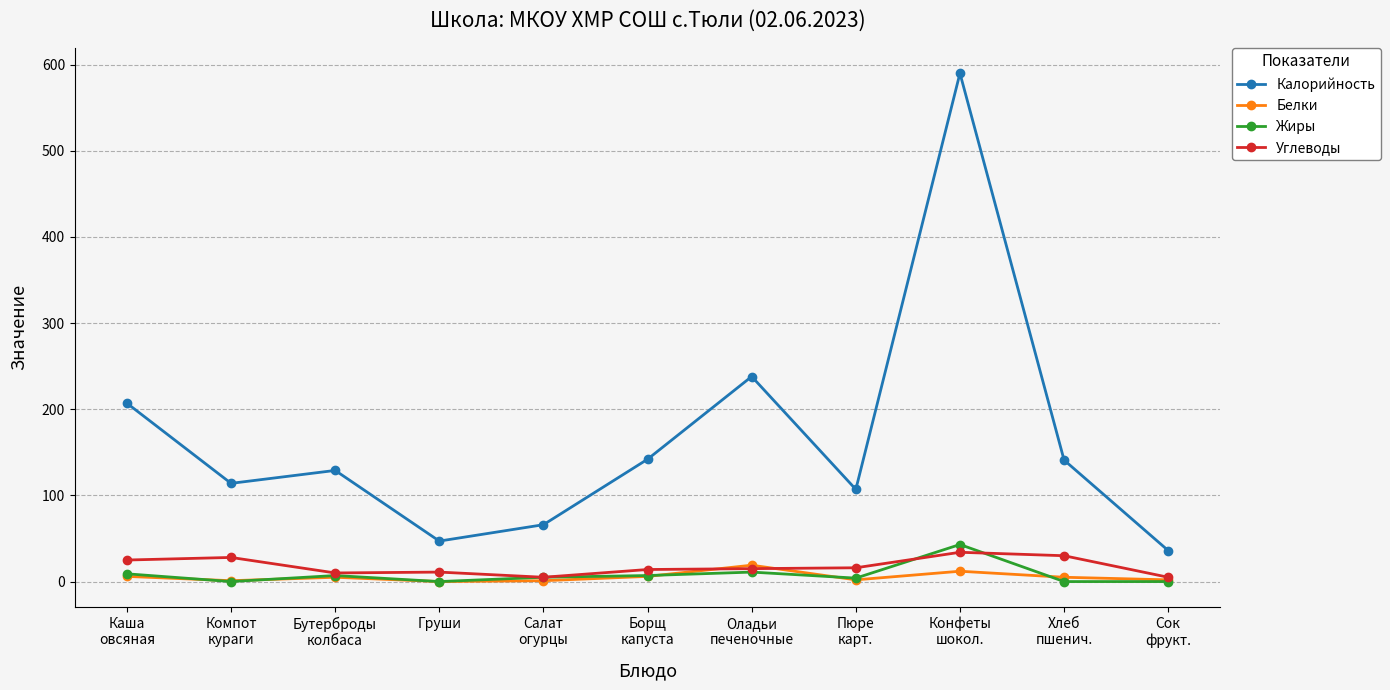

What is the difference between the maximum and minimum values in the Углеводы series?

29